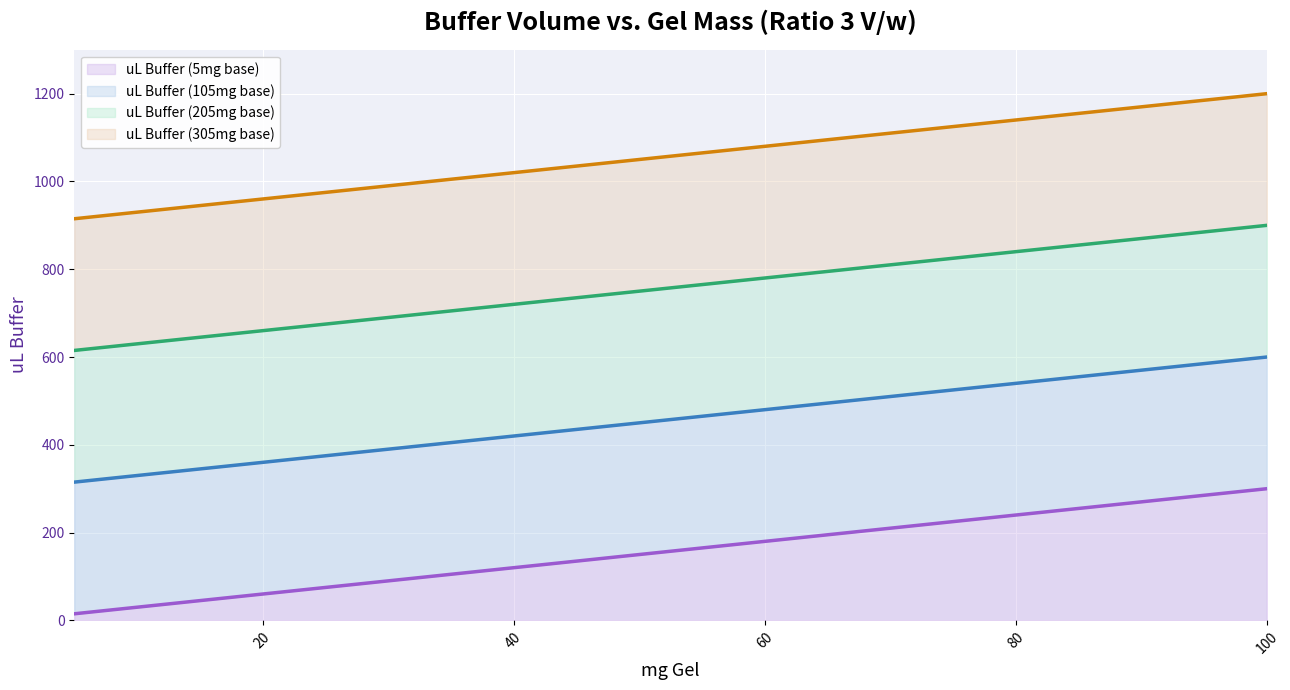

List the series in order of their peak value, lowest first.

uL Buffer (5mg base), uL Buffer (105mg base), uL Buffer (205mg base), uL Buffer (305mg base)